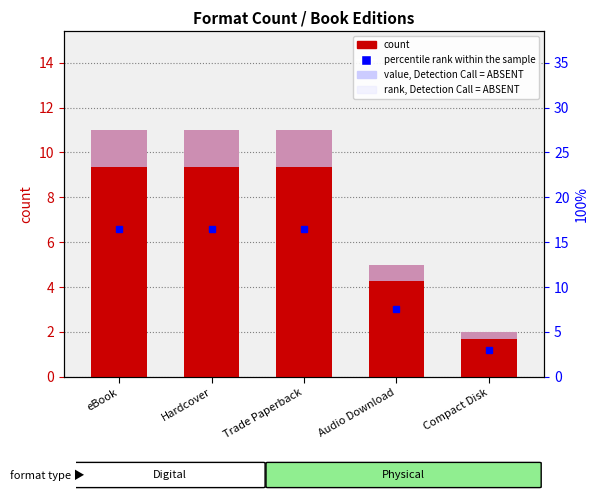

What is the minimum value shown in the chart?

0.3